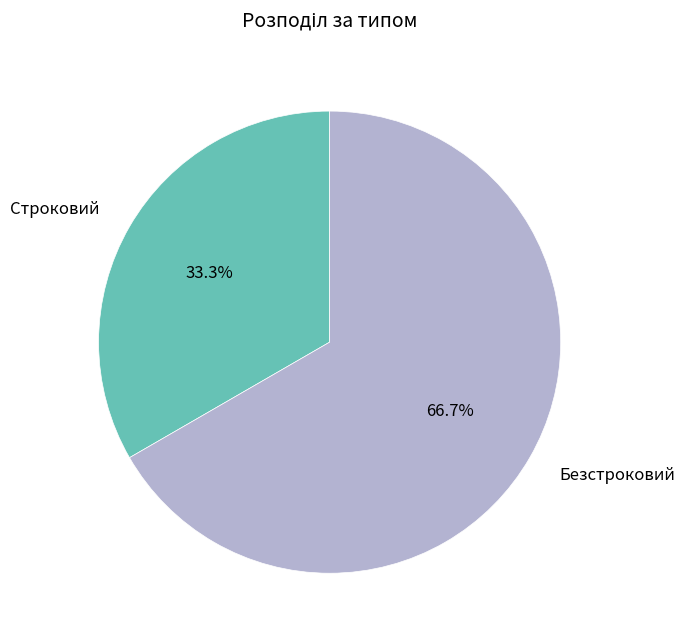

Approximately how many times larger is the value at Безстроковий compared to Строковий?

2.0